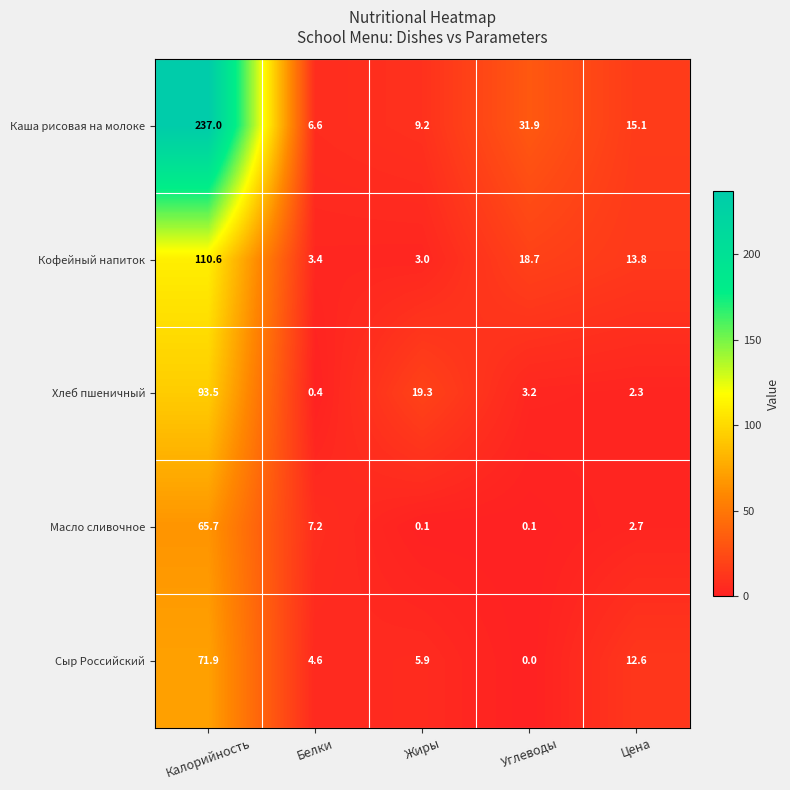

Reading left to right, list all the values displayed in this chart.

Каша рисовая на молоке: 237.0	6.6	9.2	31.9	15.1
Кофейный напиток: 110.6	3.4	3.0	18.7	13.8
Хлеб пшеничный: 93.5	0.4	19.3	3.2	2.3
Масло сливочное: 65.7	7.2	0.1	0.1	2.7
Сыр Российский: 71.9	4.6	5.9	0.0	12.6